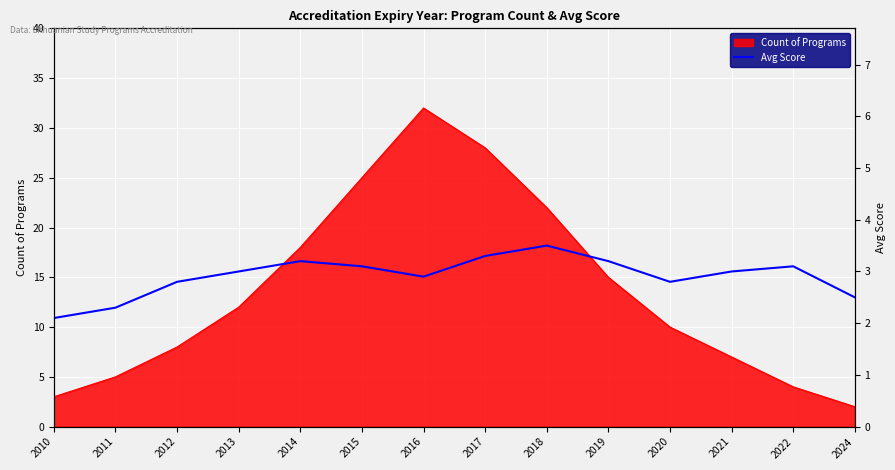

Where is the first local maximum?

2014